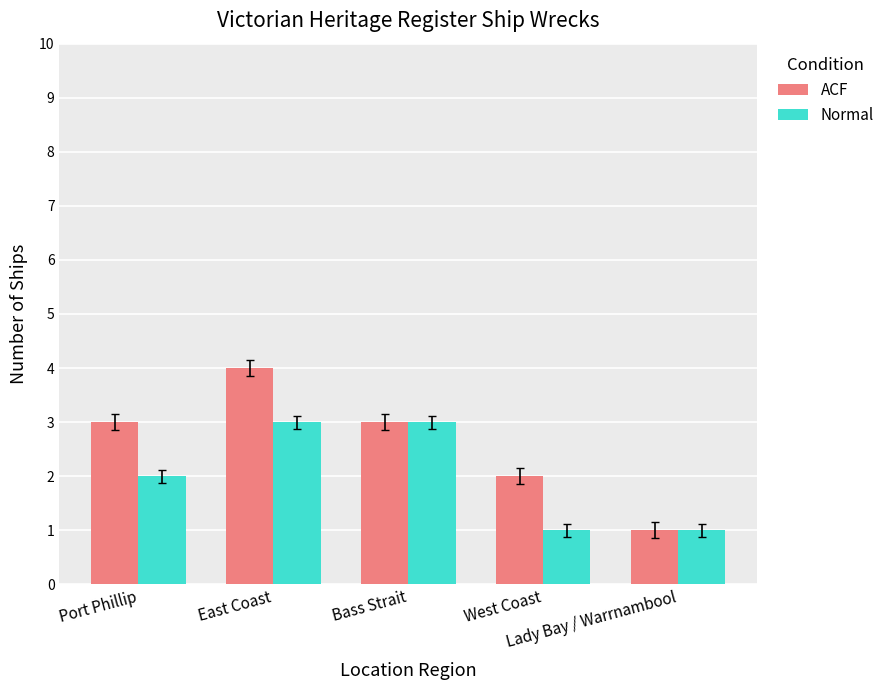

At which label does ACF reach its peak?

East Coast